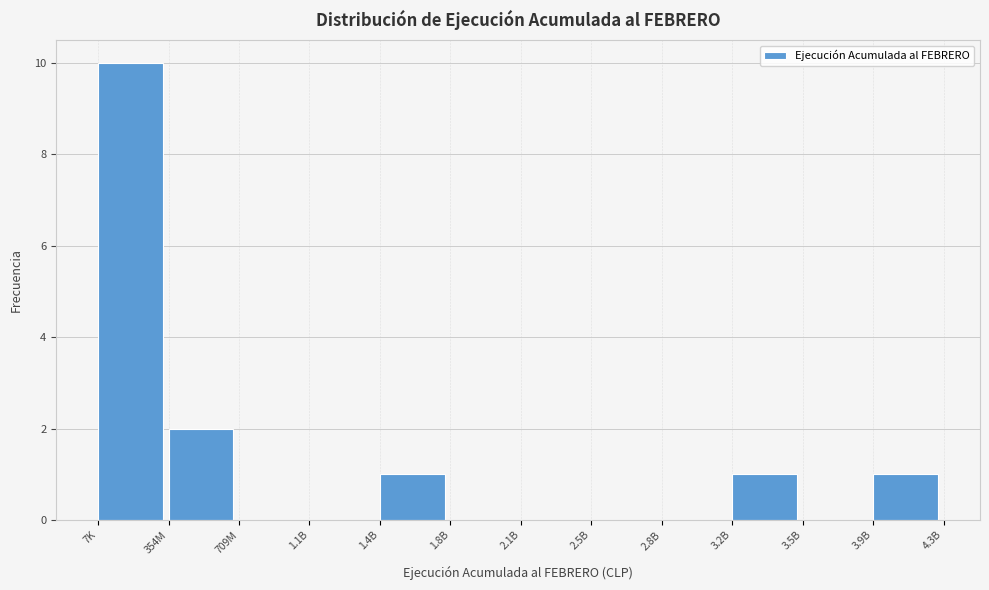

Reading left to right, what are all the values shown in this chart?

7K=10	354M=2	709M=0	1.1B=0	1.4B=1	1.8B=0	2.1B=0	2.5B=0	2.8B=0	3.2B=1	3.5B=0	3.9B=1